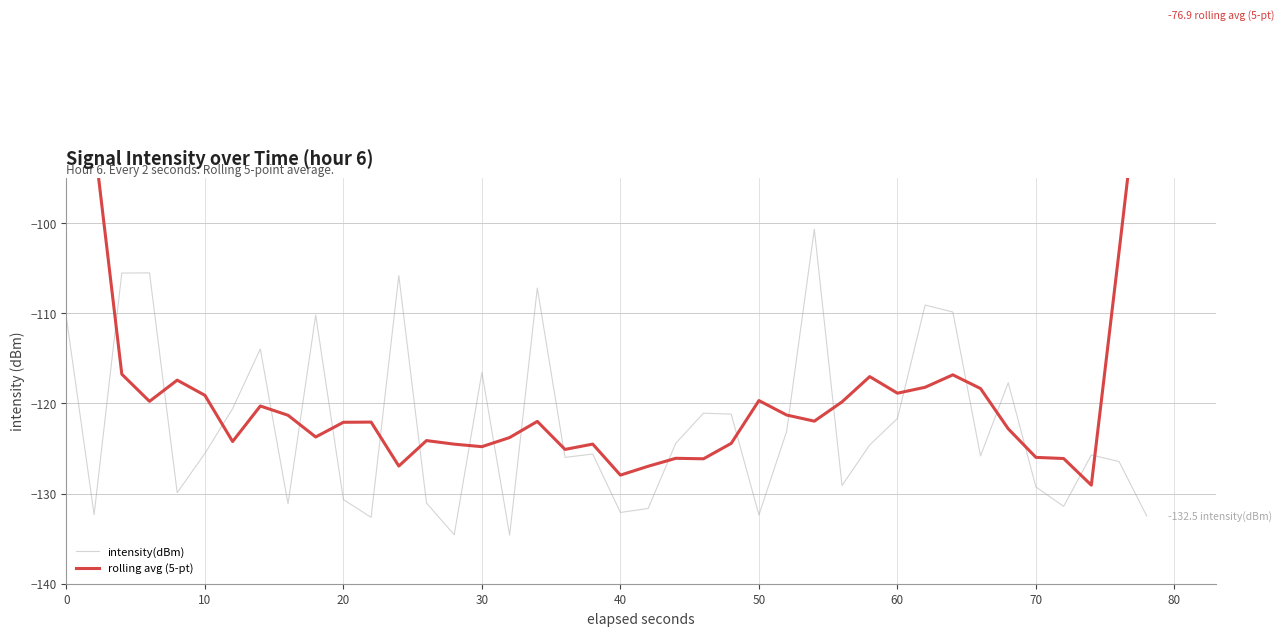

True or false: intensity(dBm) and rolling avg (5-pt) cross at least once.

True